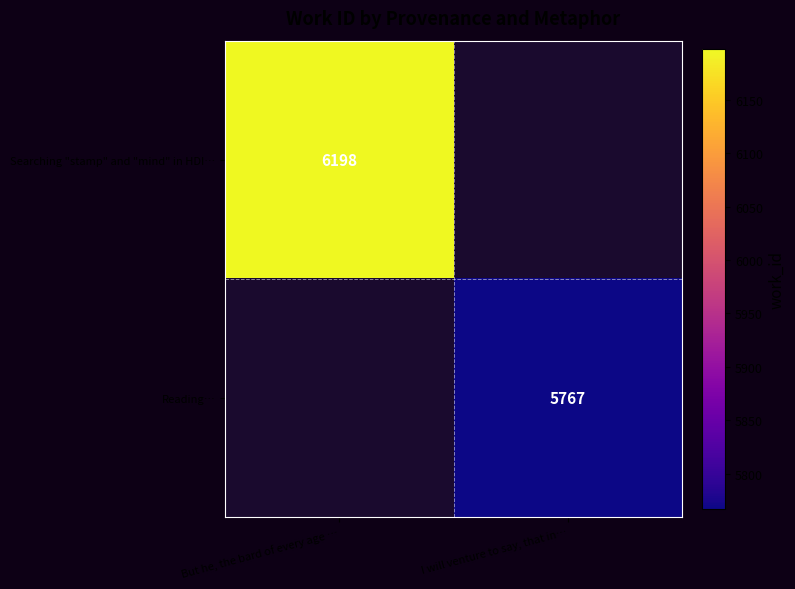

The Reading… series shows 2315 at I will venture to say, that in…. True or false?

False